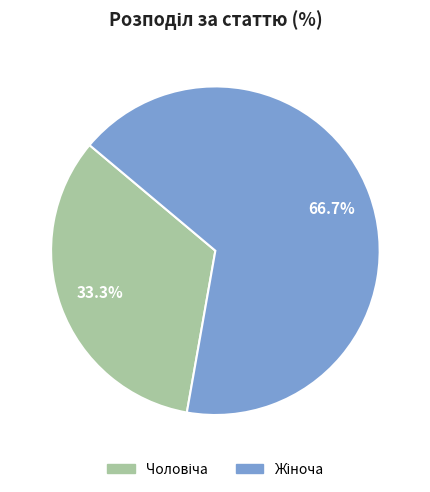

Is there a majority slice in this chart?

Yes